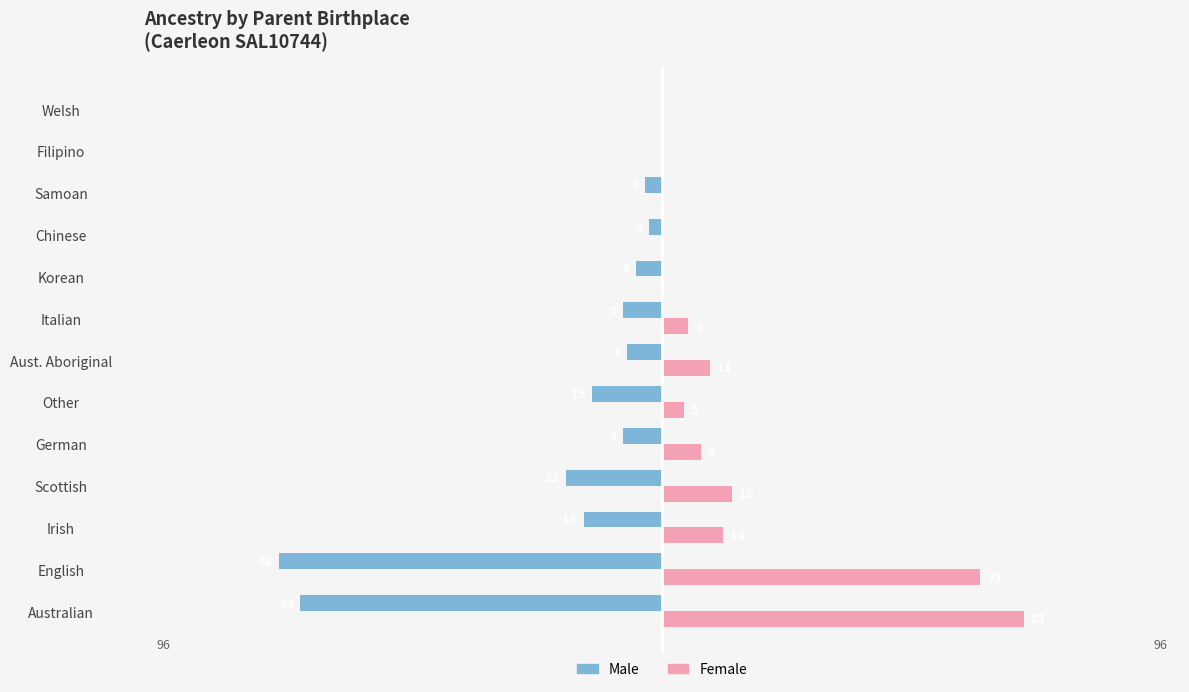

Where is Female nearest to the value 41?

Scottish